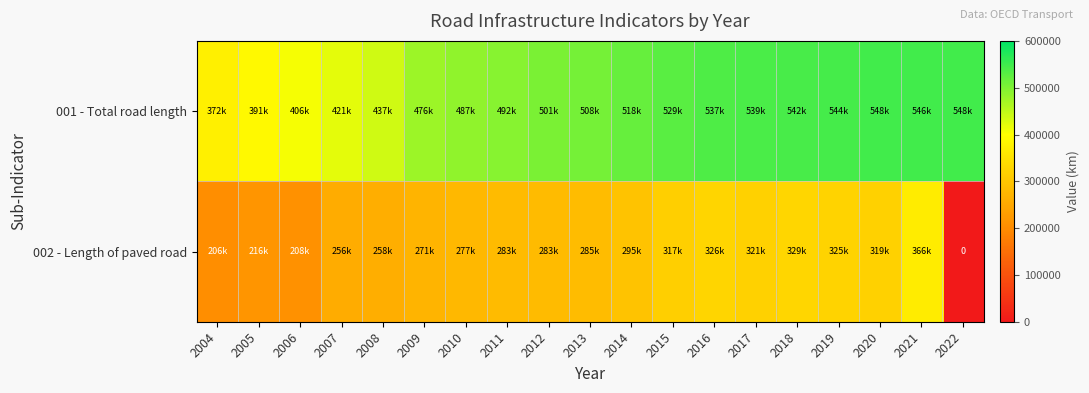

What is the average value of the 001 - Total road length series?

492089